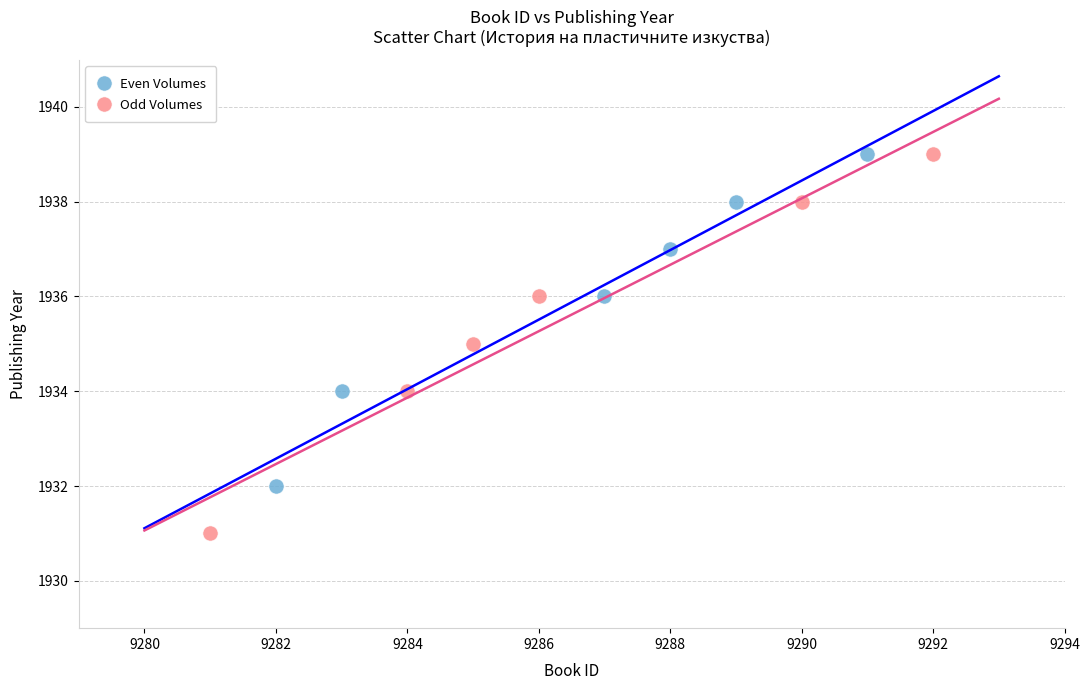

Which series has the largest Y range (max minus min)?

Odd Volumes